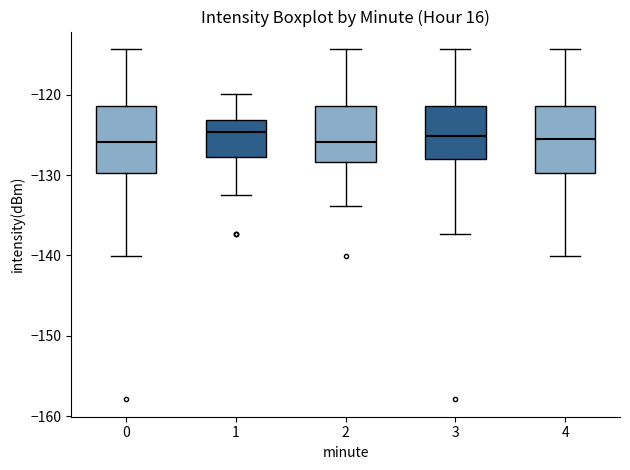

Where does the median line of the box at x = 1 sit on the y-axis? The values are not printed on the chart, so give them approximately, as read against the axis.

-125